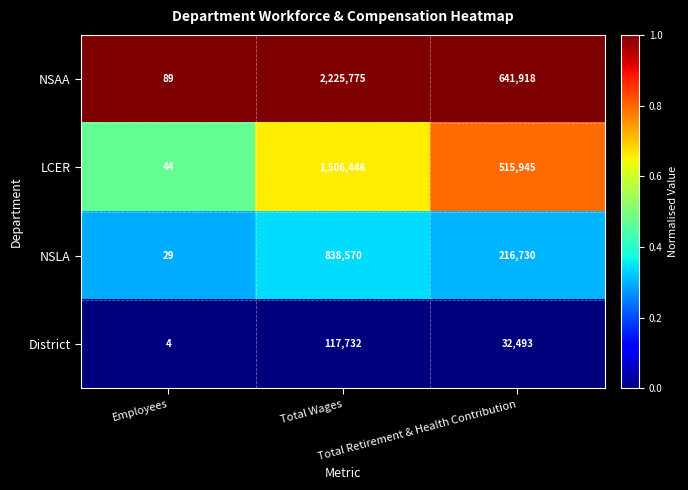

What is the maximum value for LCER?

1506446